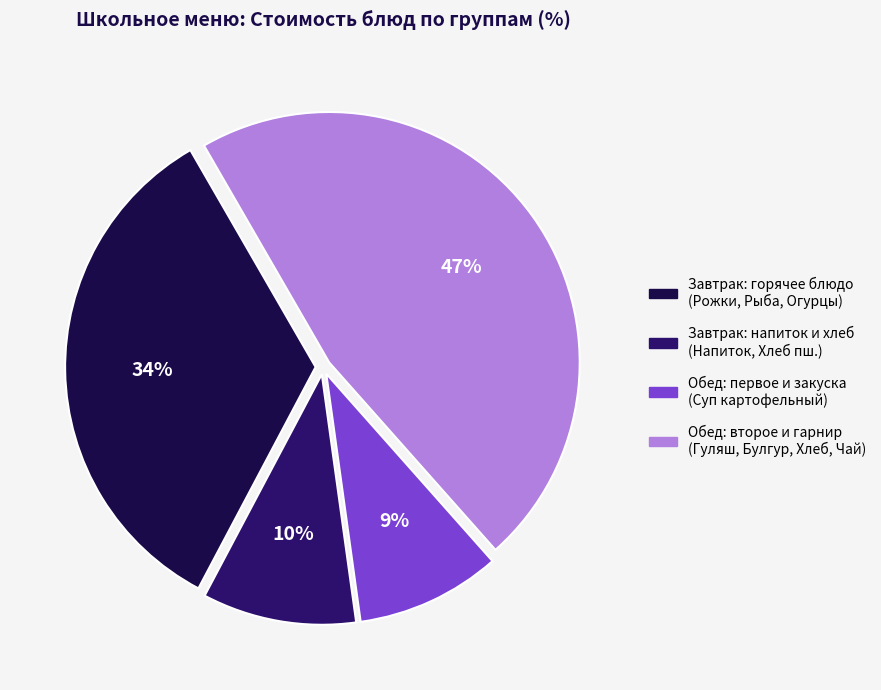

To the nearest percent, what is the average slice percentage?

25%